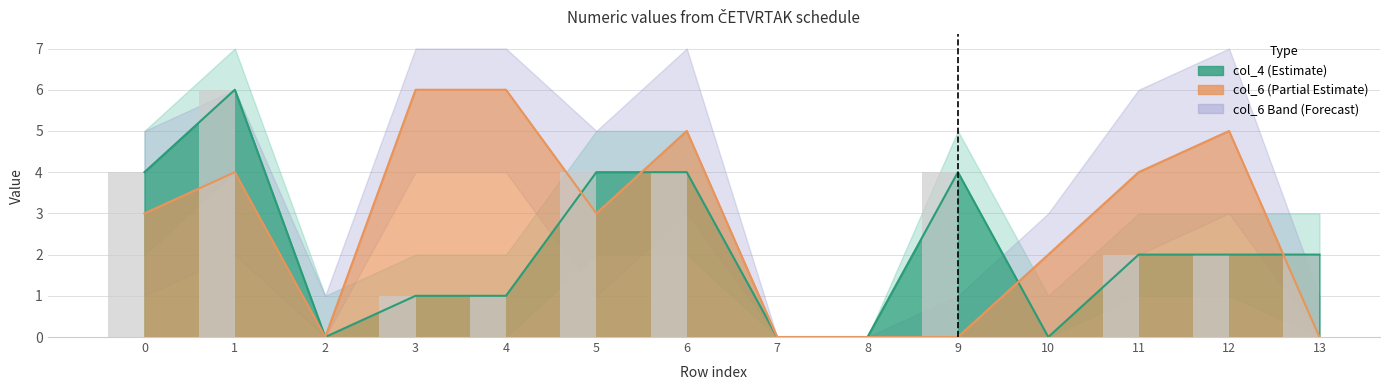

How many positive values are there?

10